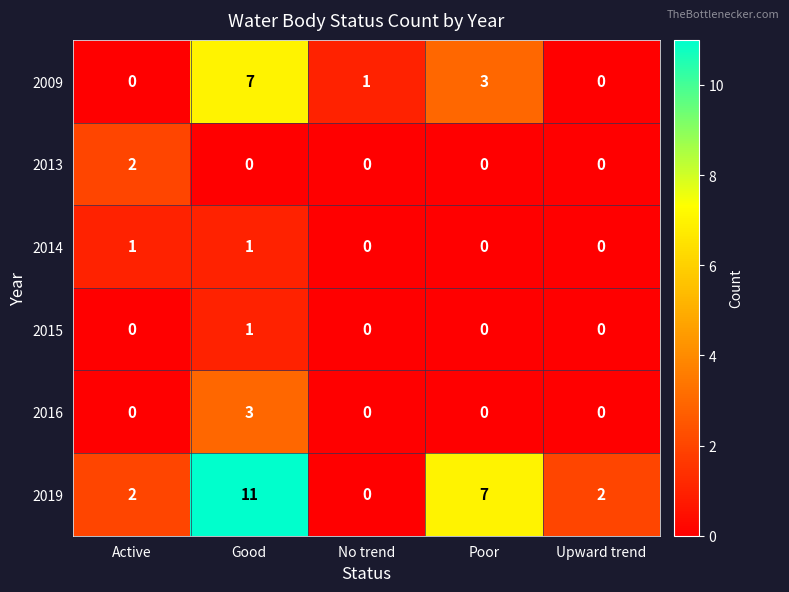

At how many categories does at least one series exceed 8?

1